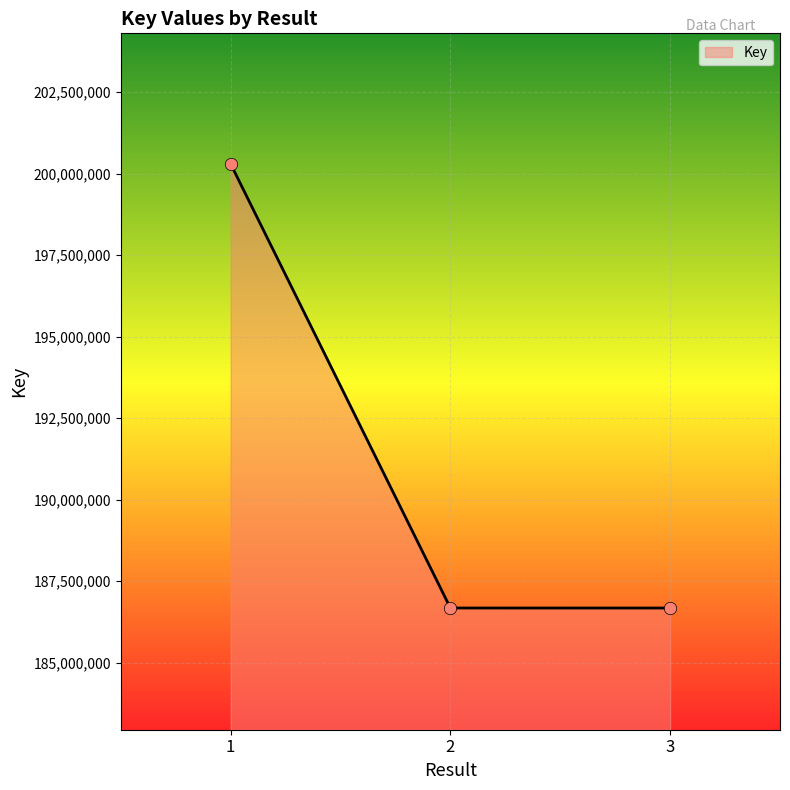

What is the change in value from 1 to 3?

-13625486